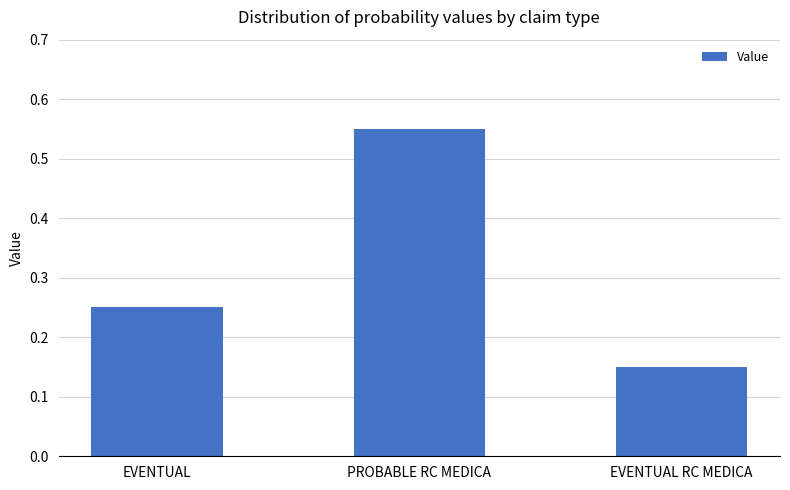

List the labels in order of value, largest first.

PROBABLE RC MEDICA, EVENTUAL, EVENTUAL RC MEDICA